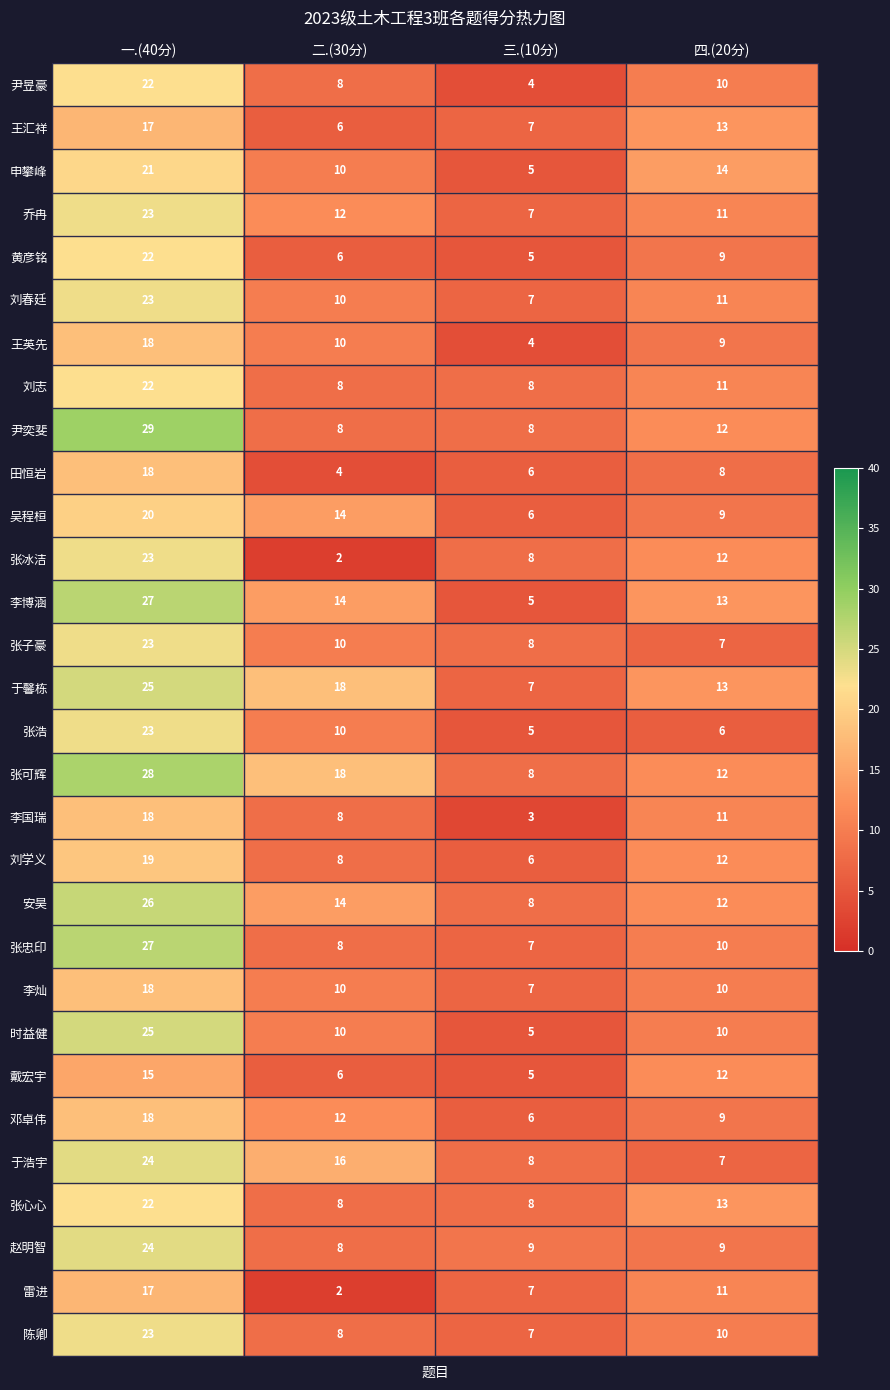

Which category has the lowest value across all series?

二.(30分)